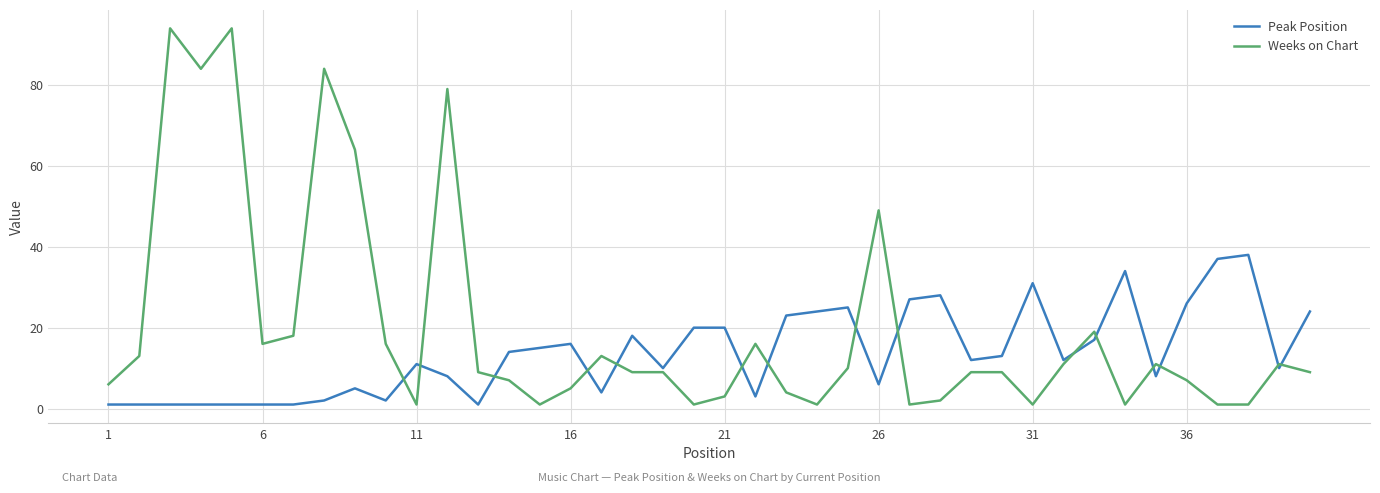

Which series has the largest total across all categories?

Weeks on Chart